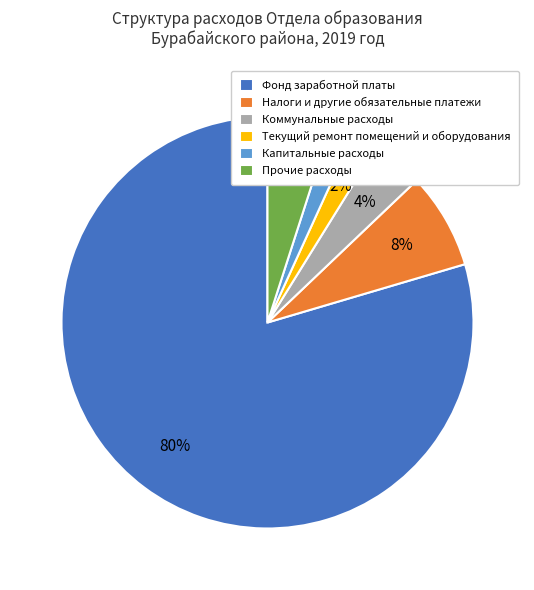

What is the largest slice in the pie chart?

Фонд заработной платы